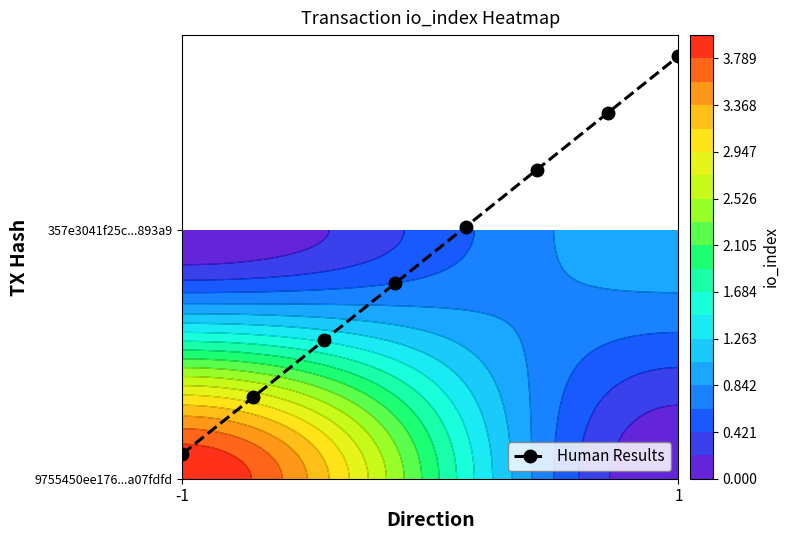

What is the difference between the maximum and minimum values?

1.6